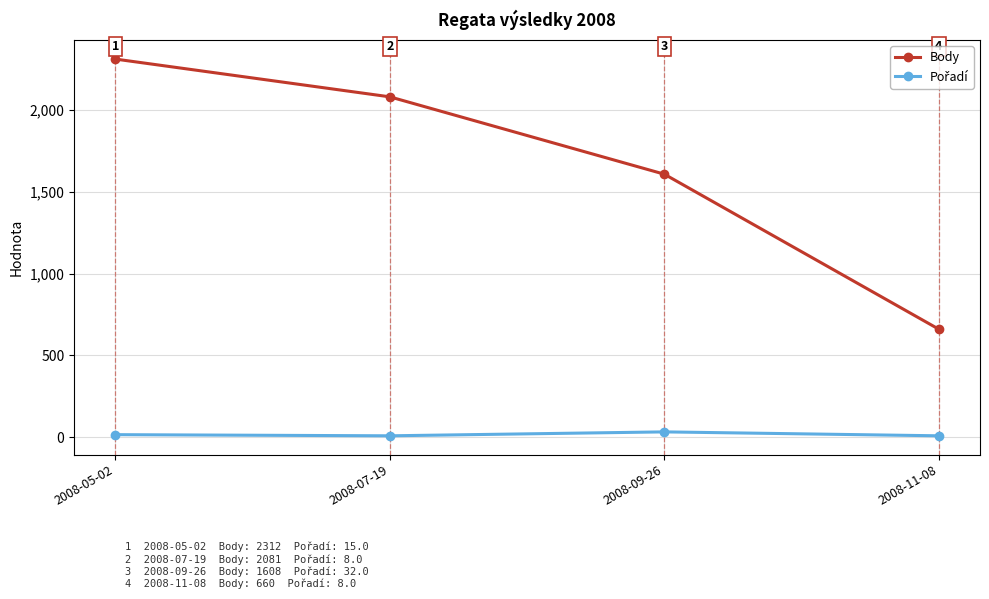

List the labels in order of Body value, largest first.

2008-05-02, 2008-07-19, 2008-09-26, 2008-11-08